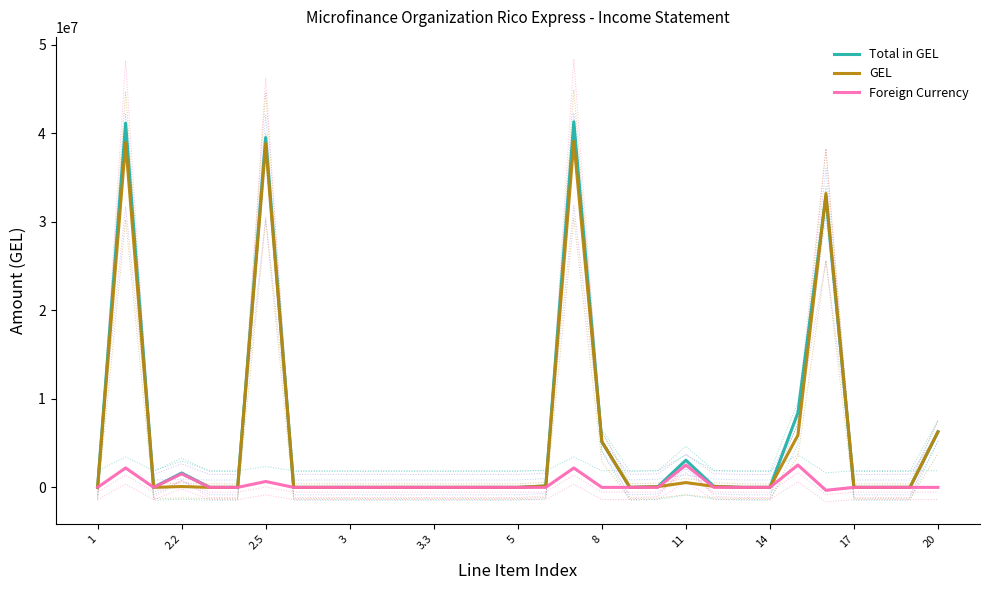

What is the average value of the Foreign Currency series?

364986.3